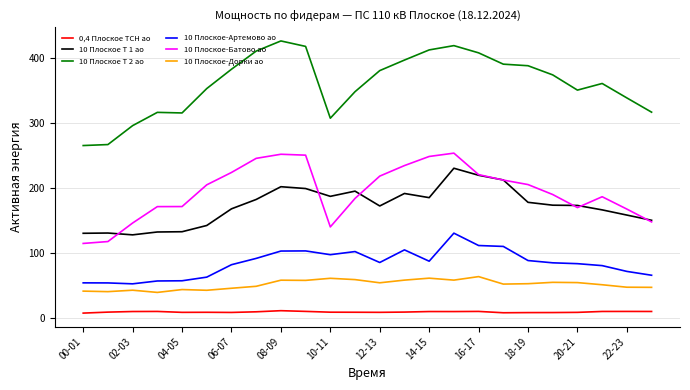

How many values in the 0,4 Плоское ТСН ао series exceed 8?

22